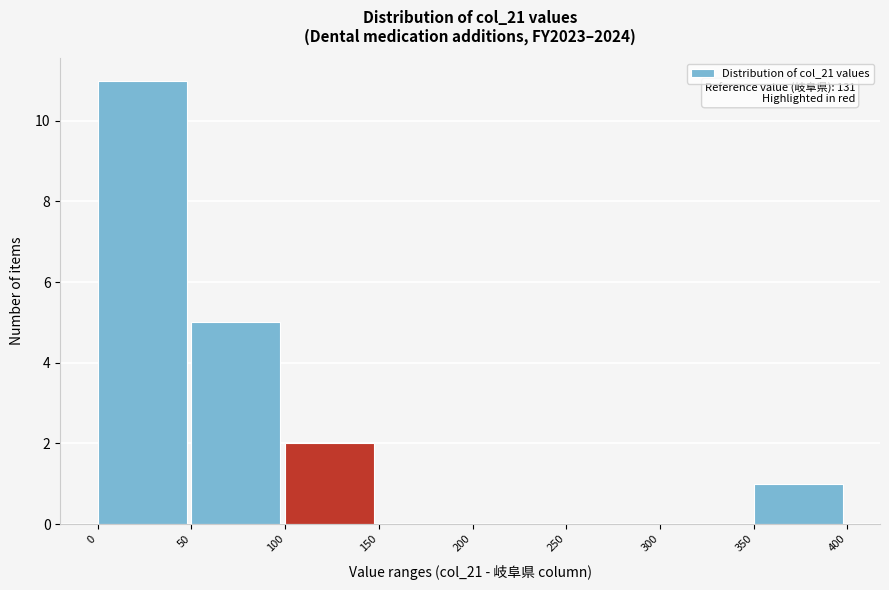

Over which range of the x-axis is the bar tallest?

0 to 50